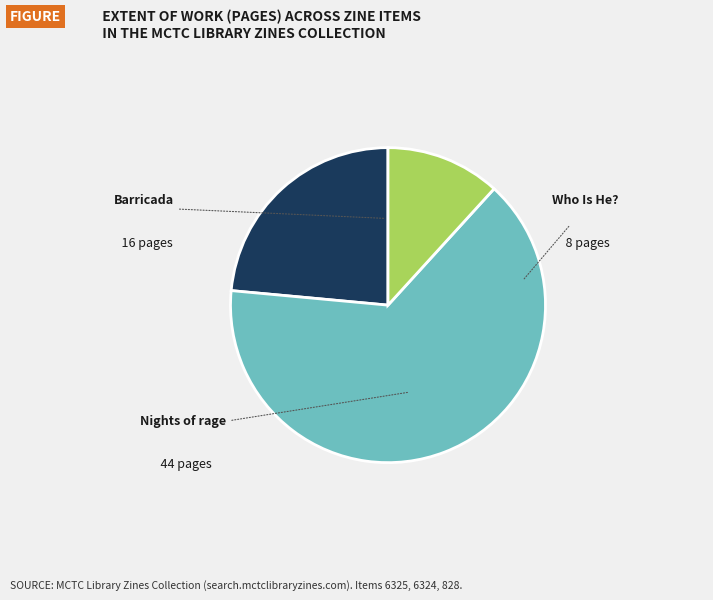

Is there any slice that represents more than half of the pie?

Yes